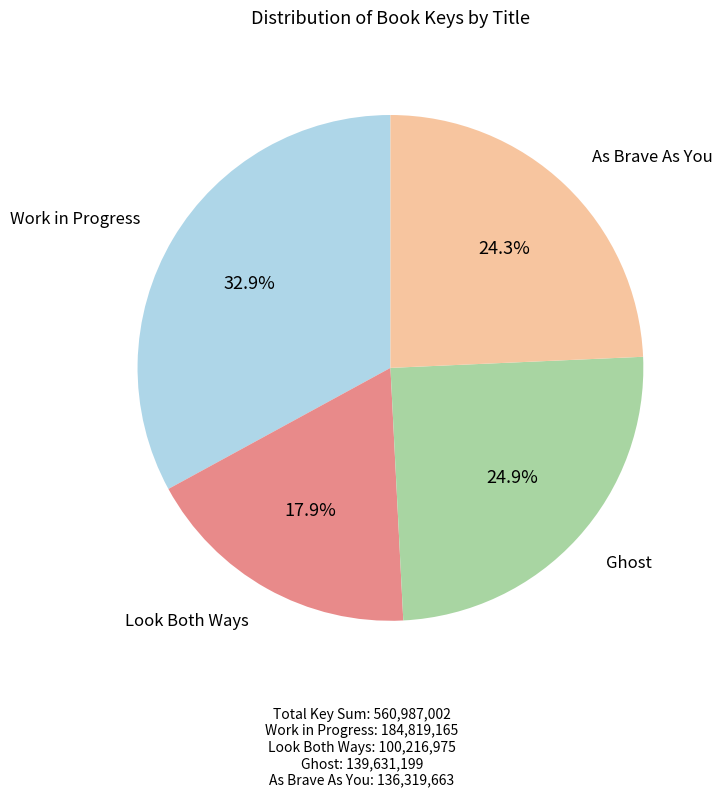

Is there any slice that represents more than half of the pie?

No